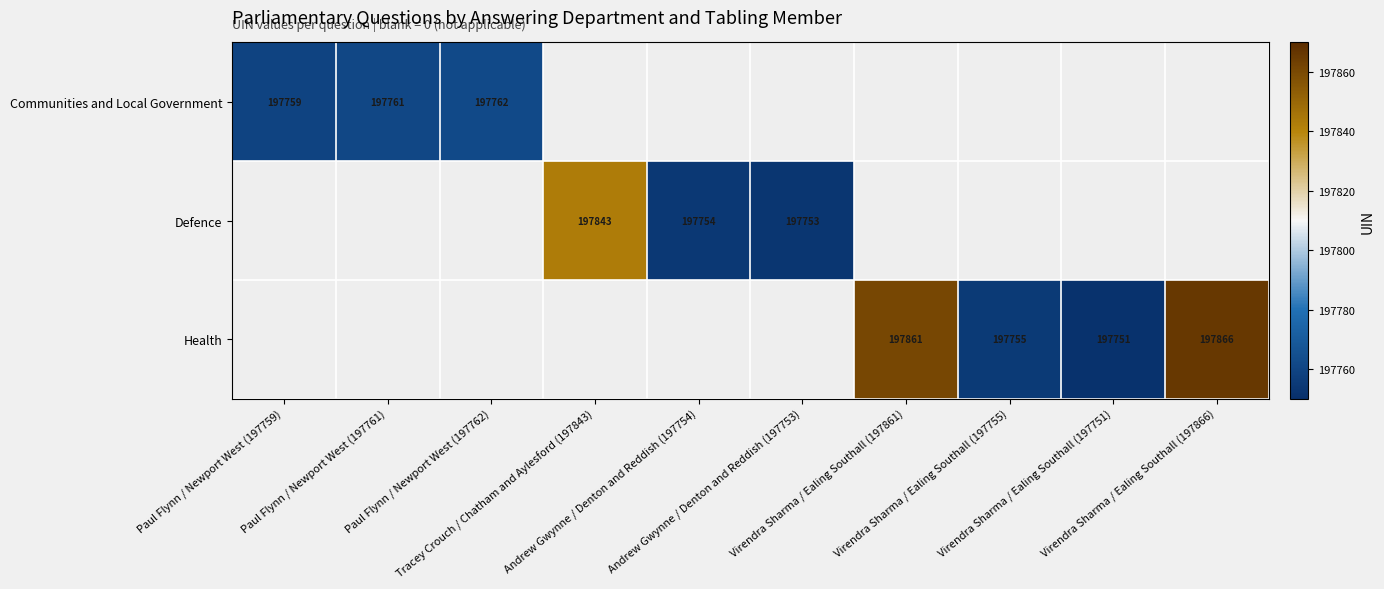

Which category has the highest value across all series?

Virendra Sharma / Ealing Southall (197866)